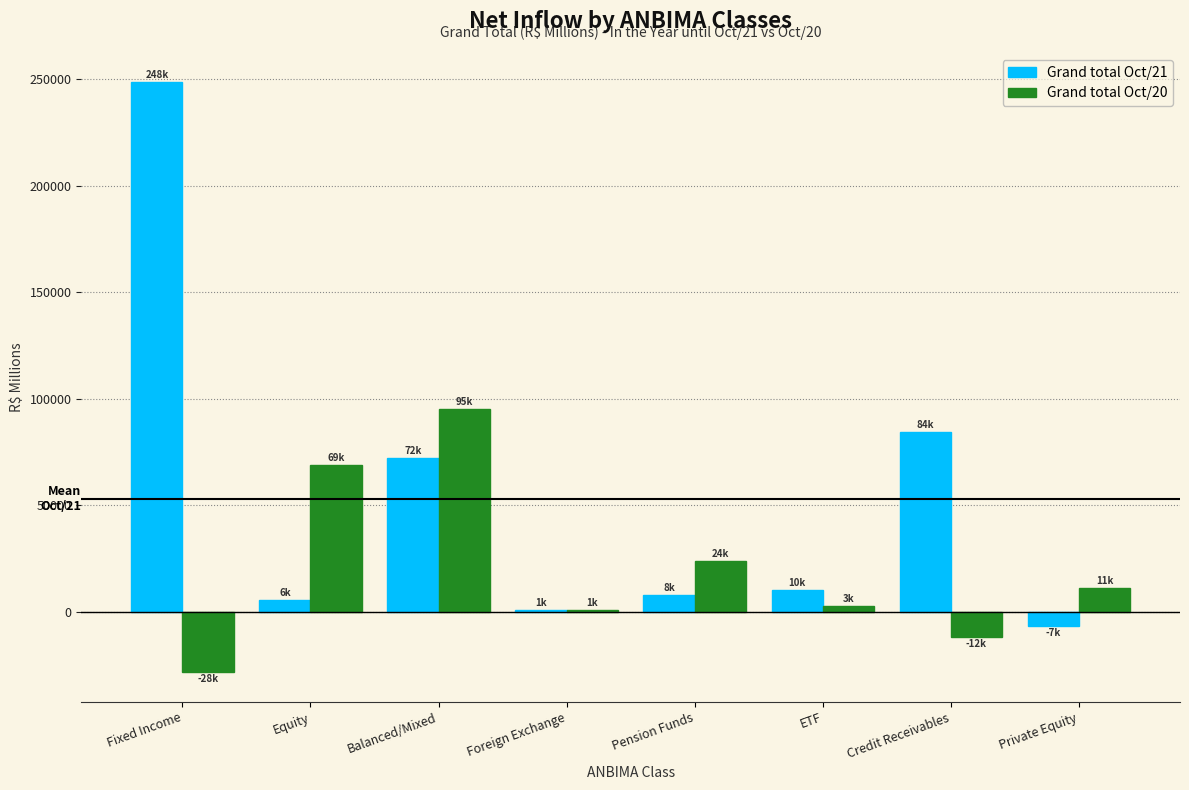

Reading left to right, extract all data points from this chart.

Grand total Oct/21: Fixed Income=248386.1	Equity=5703.5	Balanced/Mixed=72199.7	Foreign Exchange=669.2	Pension Funds=8047.4	ETF=10429.7	Credit Receivables=84334.5	Private Equity=-6505.7
Grand total Oct/20: Fixed Income=-28343.2	Equity=68765.1	Balanced/Mixed=95243.2	Foreign Exchange=932.9	Pension Funds=23817.6	ETF=2734.5	Credit Receivables=-11589.4	Private Equity=11316.2